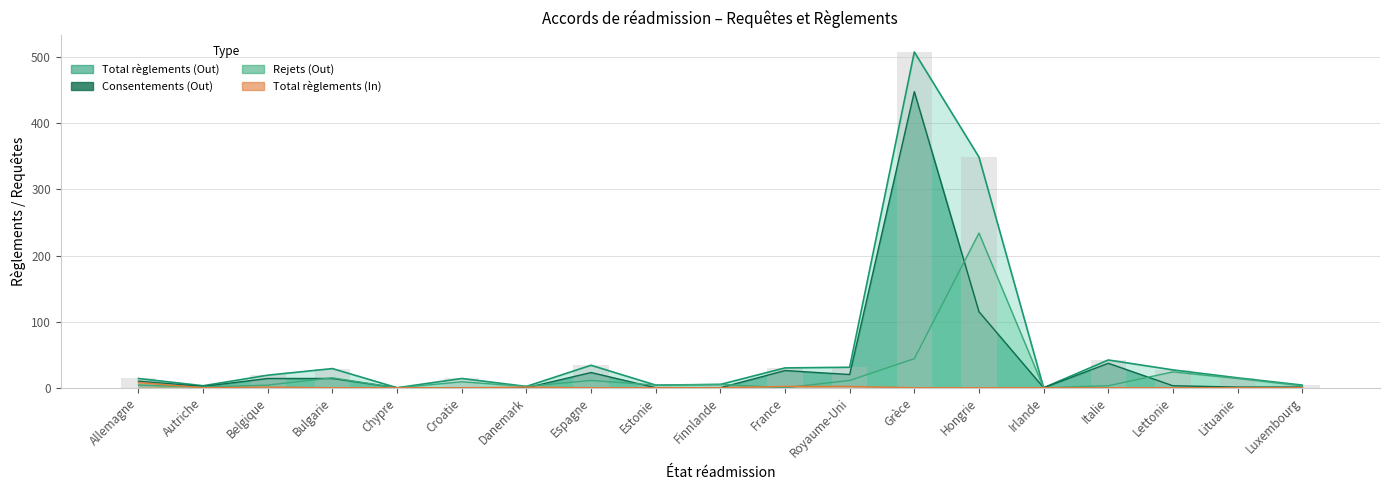

Reading left to right, transcribe all the data shown in this chart.

Total règlements (Out): 14	3	19	29	0	14	2	34	4	5	30	31	508	349	0	42	27	15	4
Consentements (Out): 10	2	14	14	0	0	0	23	0	0	26	20	448	115	0	37	3	1	1
Rejets (Out): 4	1	4	15	0	9	2	11	4	5	0	11	44	234	0	3	24	14	3
Total règlements (In): 8	0	1	0	0	0	1	0	0	0	2	2	0	0	0	0	0	0	0